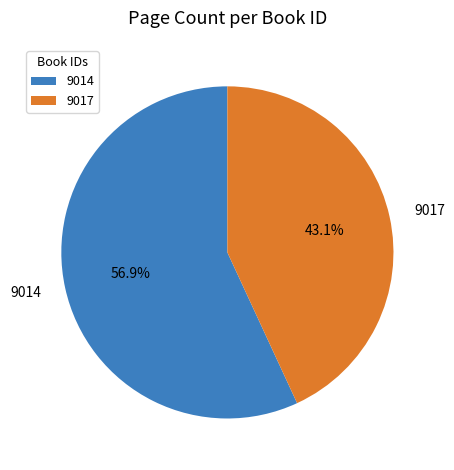

How many slices are in this pie chart?

2